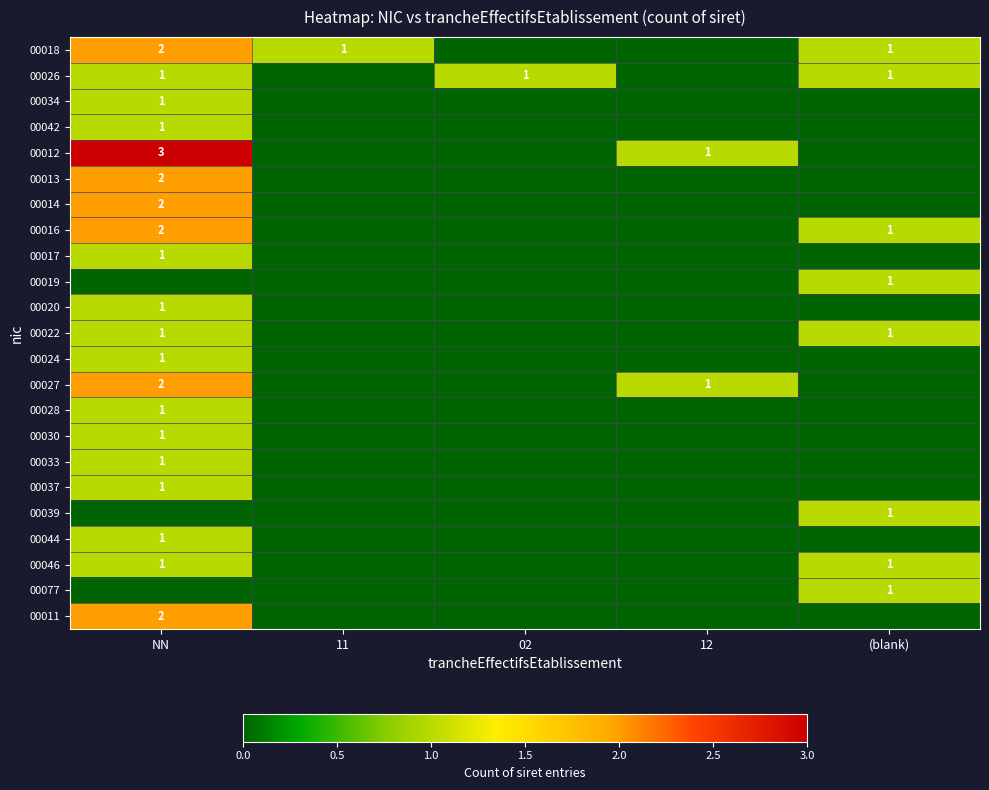

What is the spread (max minus min) of values at 02?

1